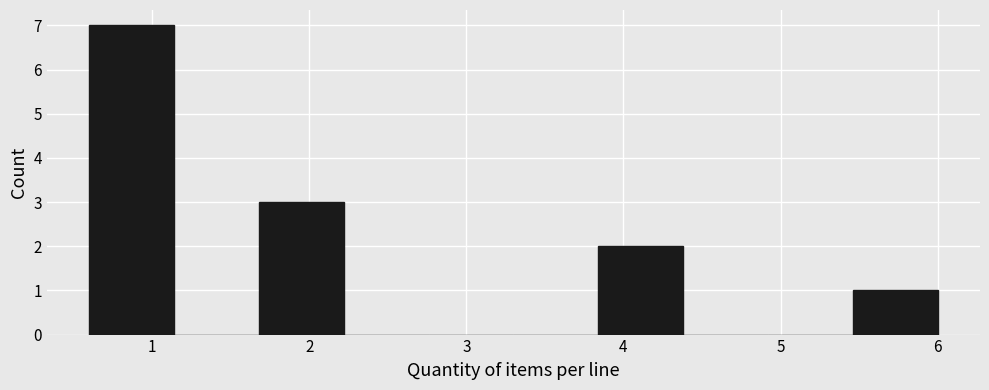

Which range on the x-axis has the tallest bar?

0.6 to 1.1